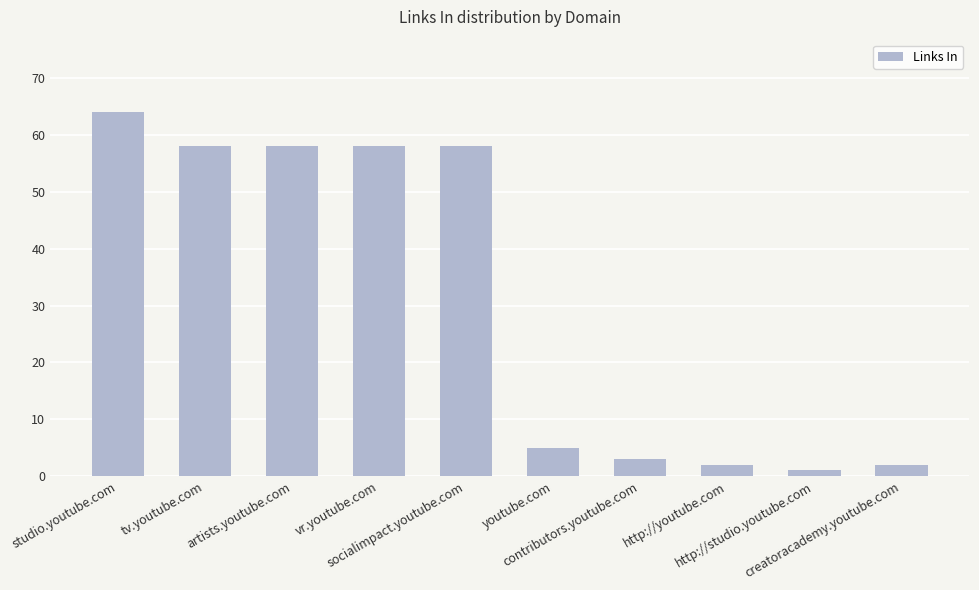

What is the difference between the second highest and second lowest values?

56